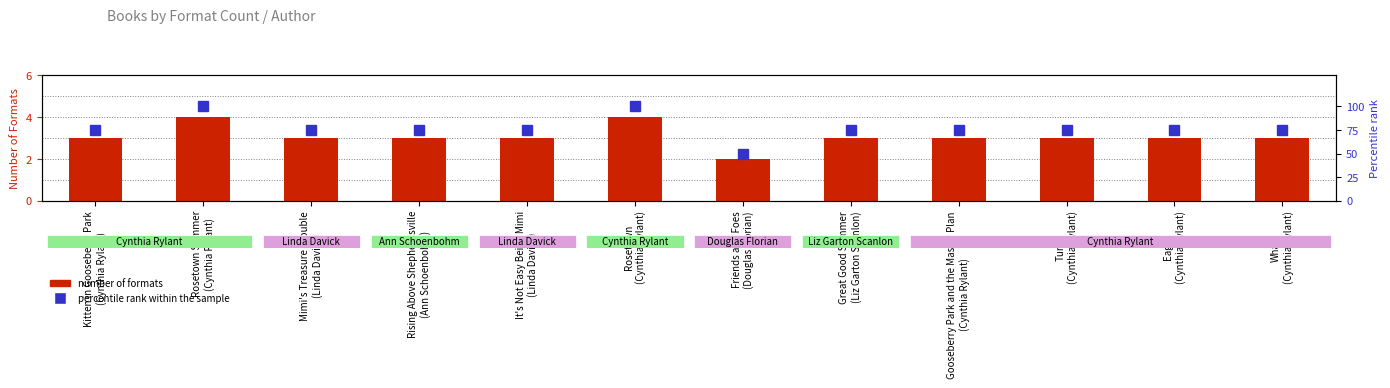

Which series has the widest spread of values?

percentile rank within the sample